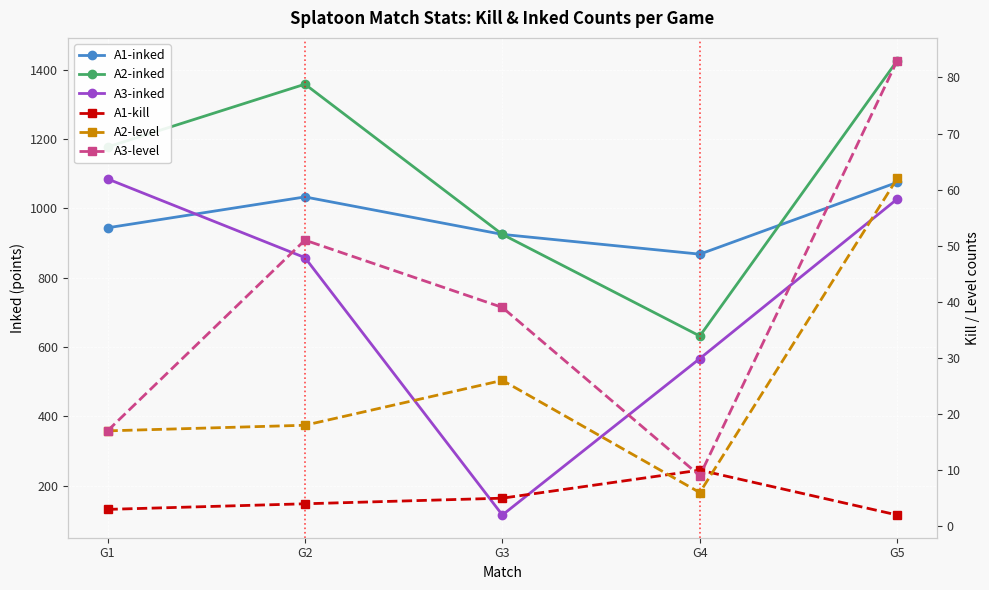

Rank the categories by A3-inked value from highest to lowest.

G1, G5, G2, G4, G3